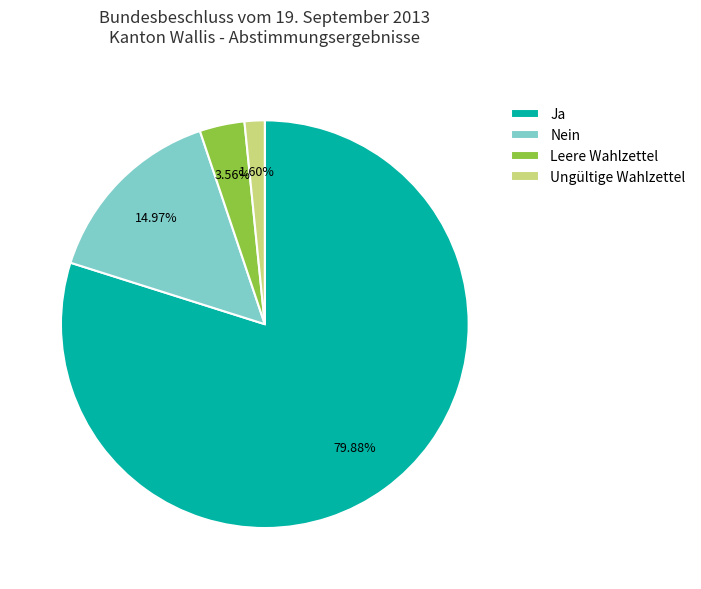

How many slices are in this pie chart?

4